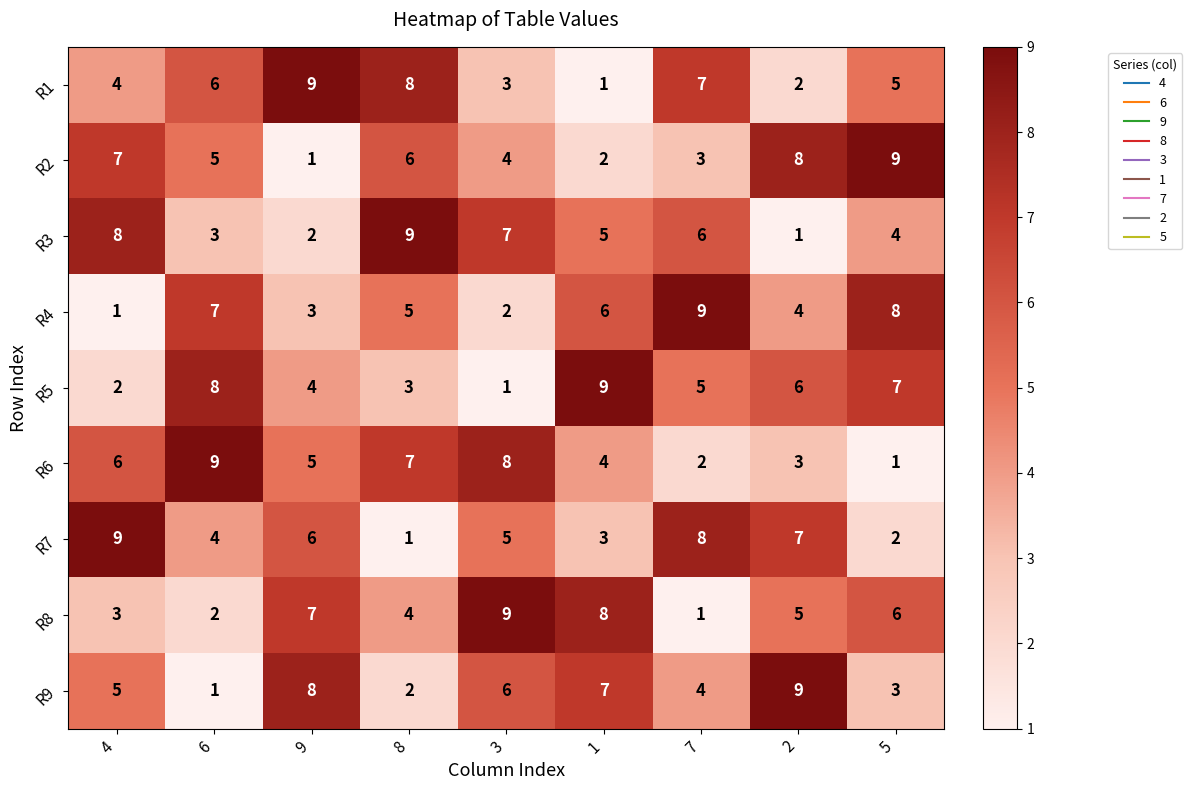

What is the average value of the R6 series?

5